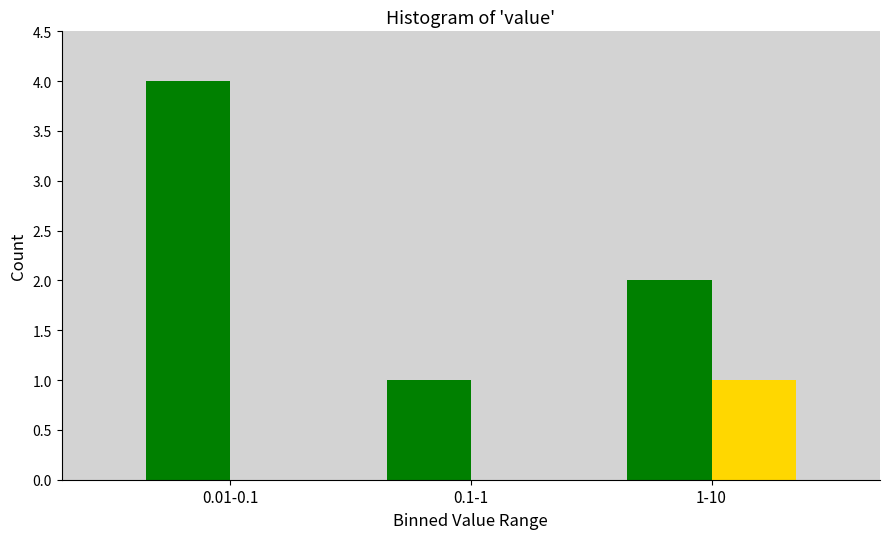

At which category is the sum across all series the highest?

0.01-0.1